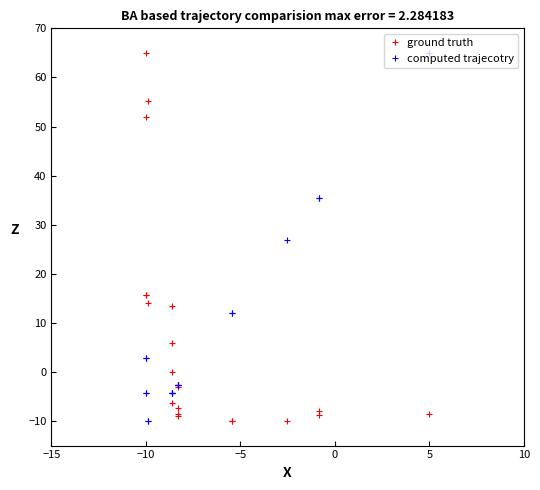

What is the difference between the computed trajecotry values at 7 and 17?

39.7